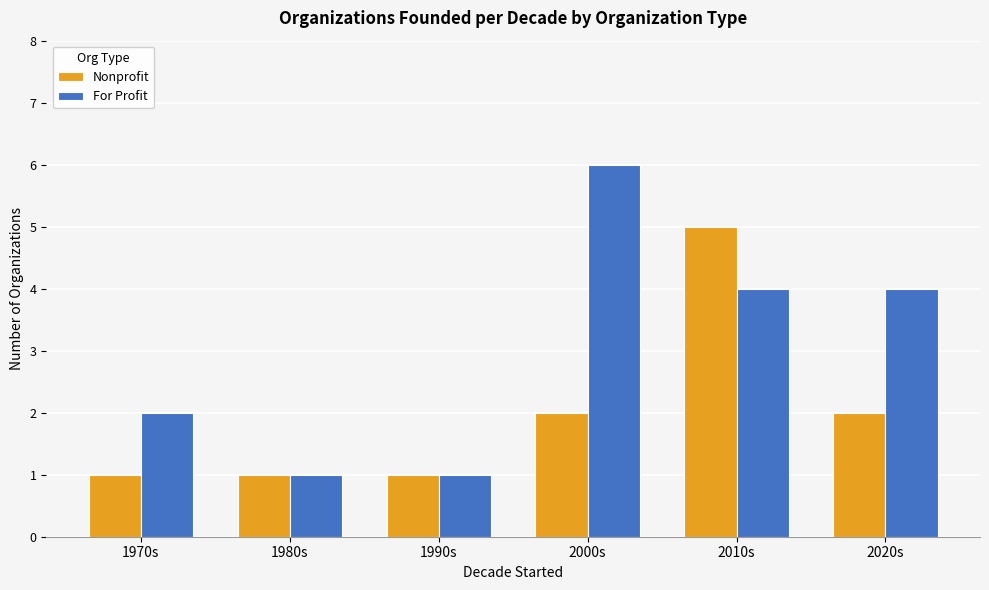

True or false: Nonprofit has a value of 1 at 1970s.

True